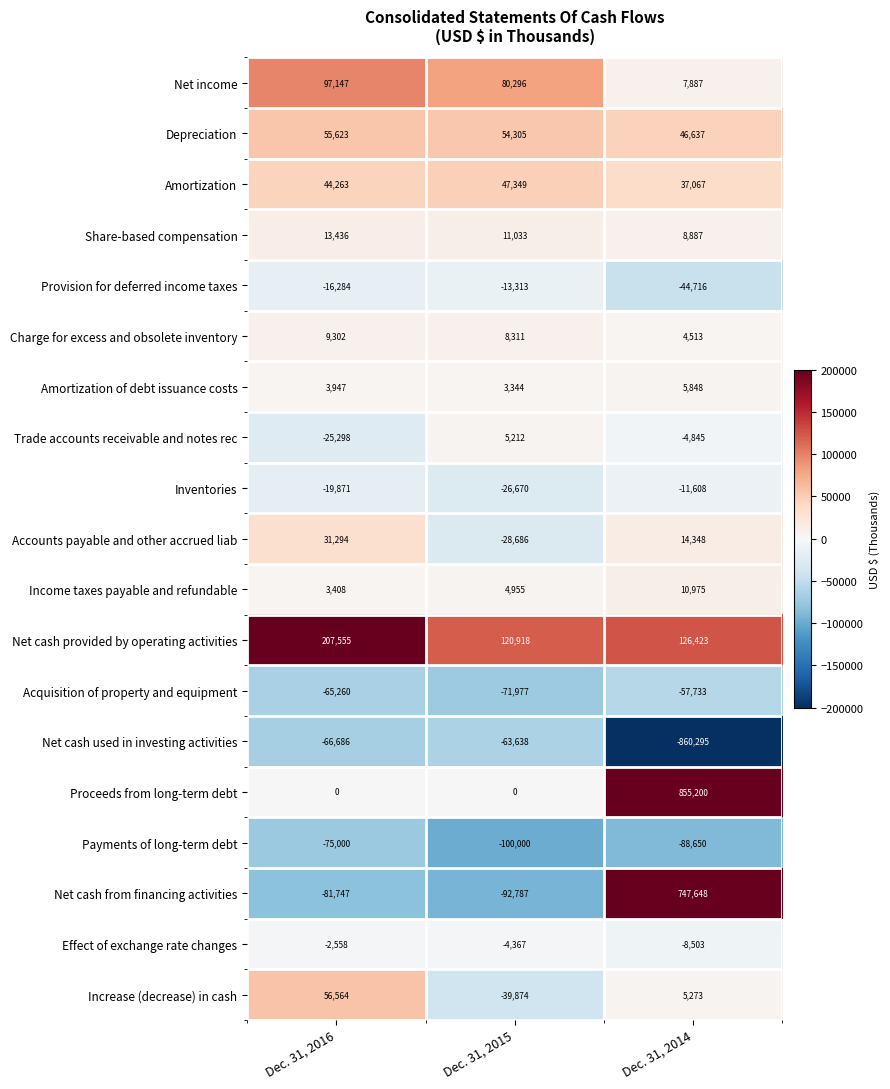

List the series in order of their peak value, lowest first.

Payments of long-term debt, Net cash used in investing activities, Acquisition of property and equipment, Provision for deferred income taxes, Inventories, Effect of exchange rate changes, Trade accounts receivable and notes rec, Amortization of debt issuance costs, Charge for excess and obsolete inventory, Income taxes payable and refundable, Share-based compensation, Accounts payable and other accrued liab, Amortization, Depreciation, Increase (decrease) in cash, Net income, Net cash provided by operating activities, Net cash from financing activities, Proceeds from long-term debt